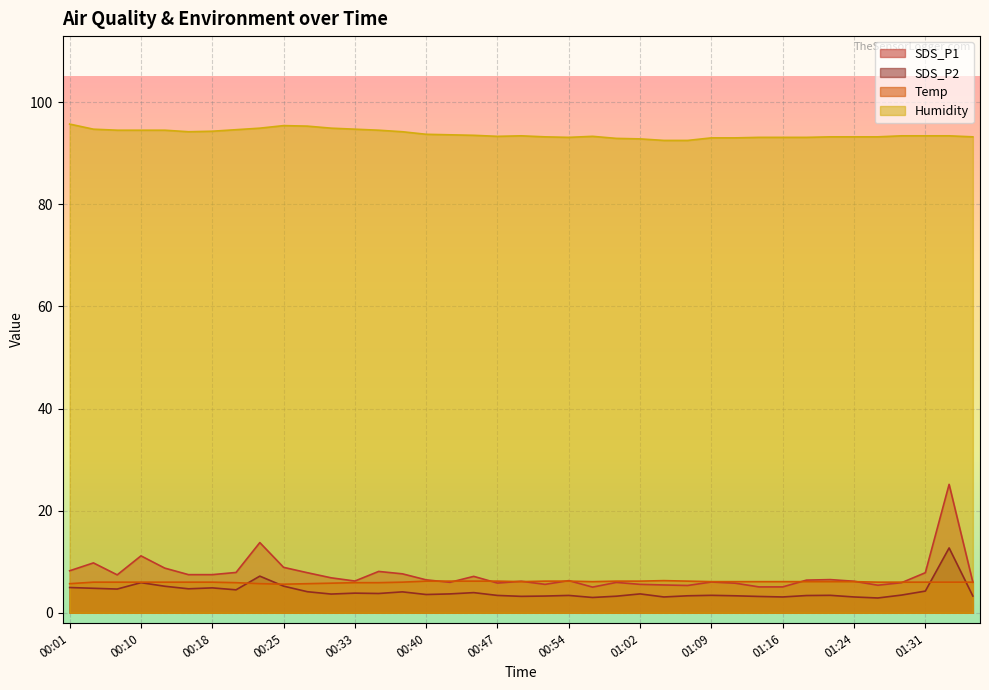

How many categories are shown in the chart?

39